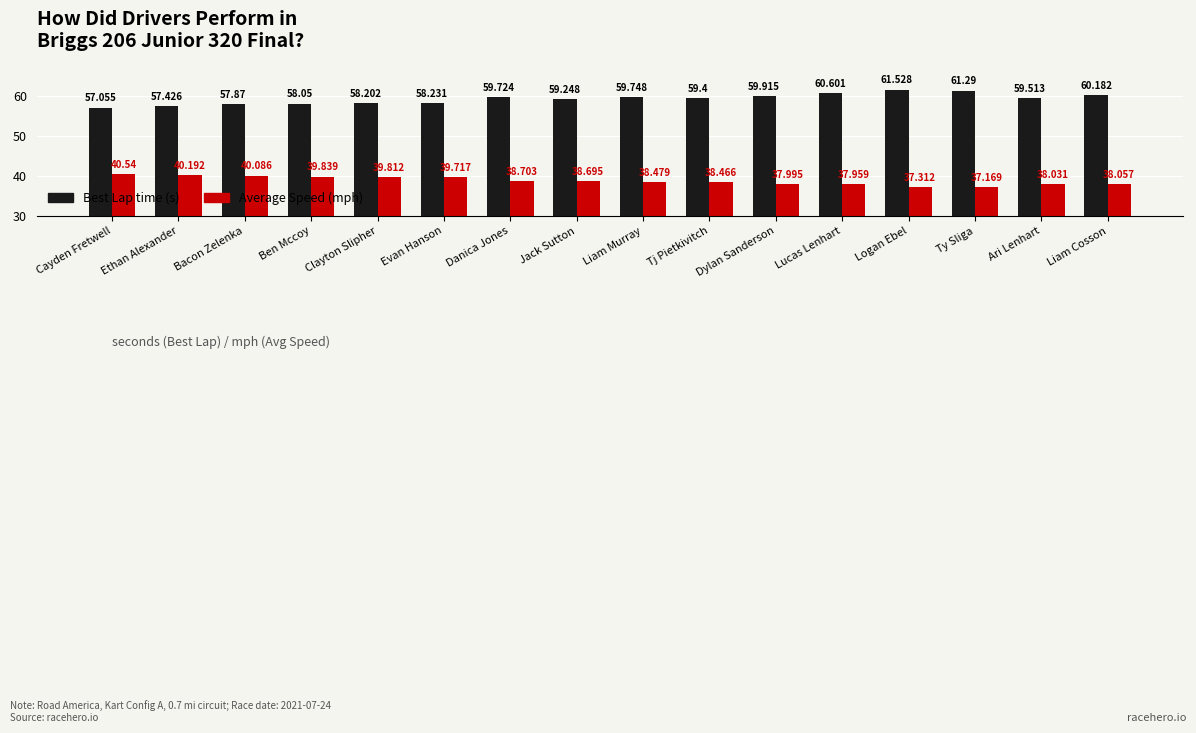

Which category has the highest value across all series?

Logan Ebel